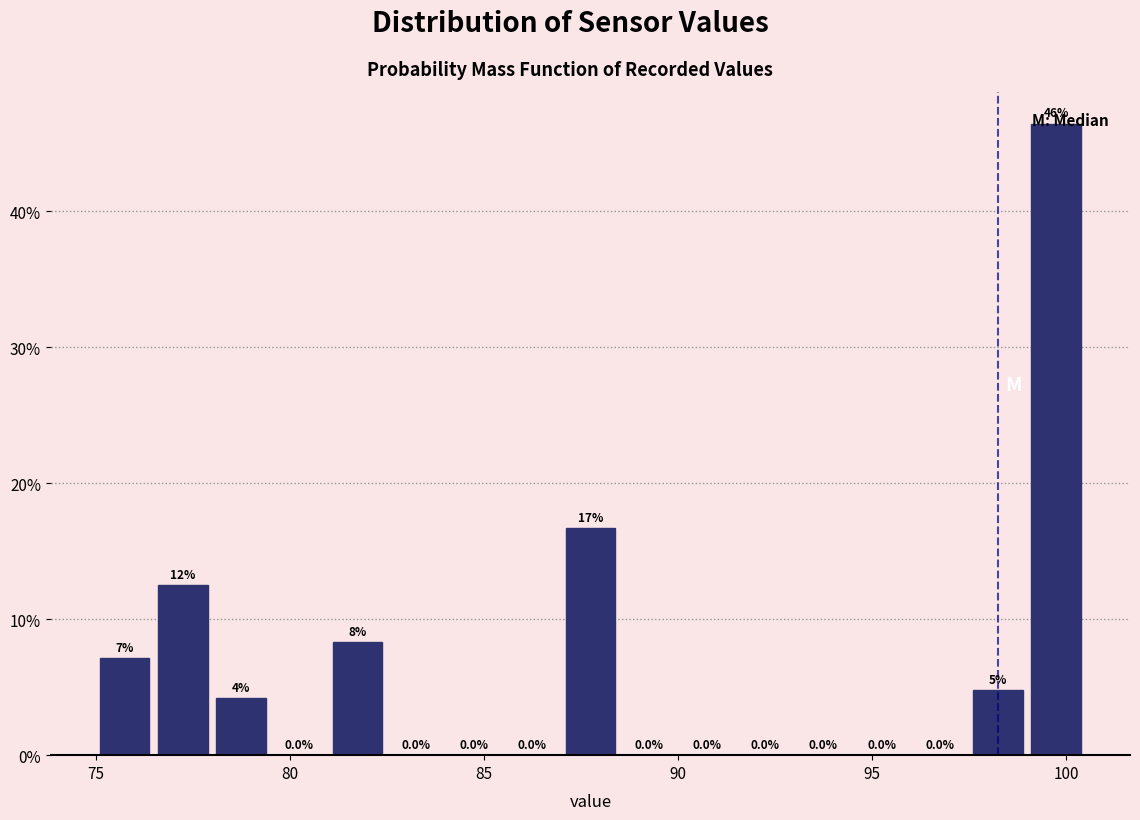

Around what value on the x-axis is the tallest bar? Give the approximate position of its centre, as read against the axis.

100.0